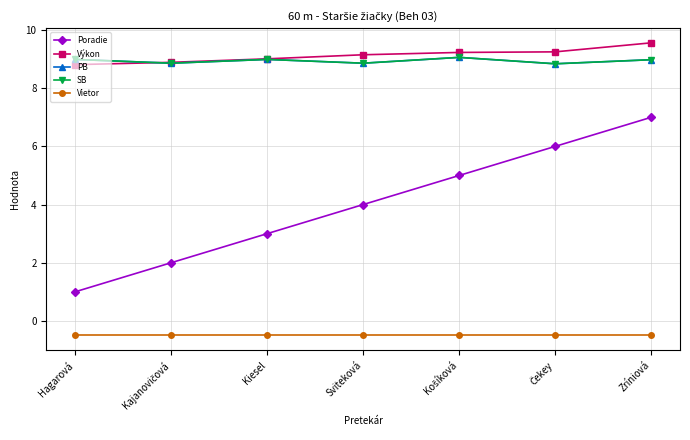

What is the value of the Vietor point at the 6th from the left?

-0.5